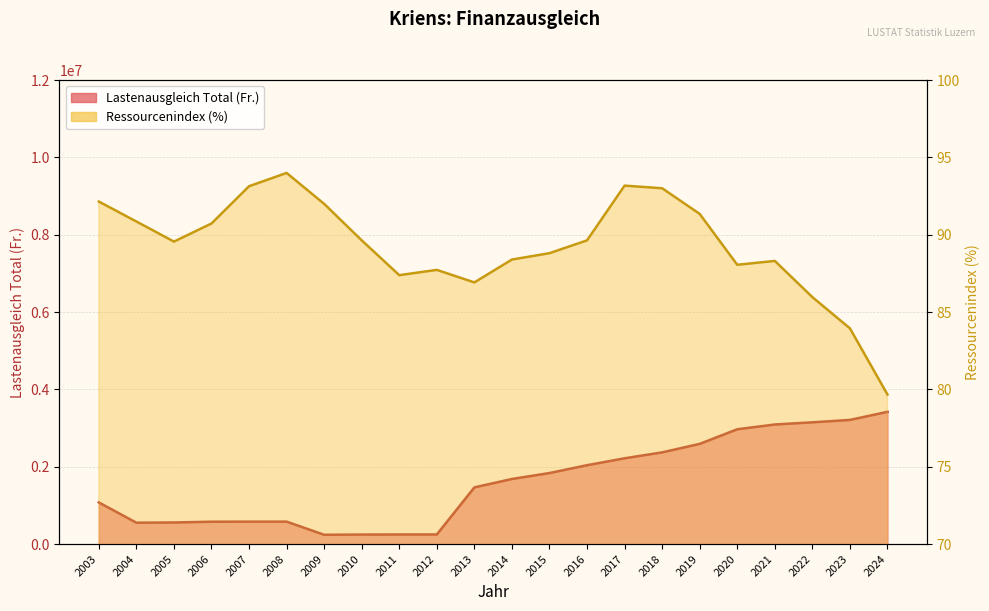

At which category does Ressourcenindex (%) reach its first local valley?

2005